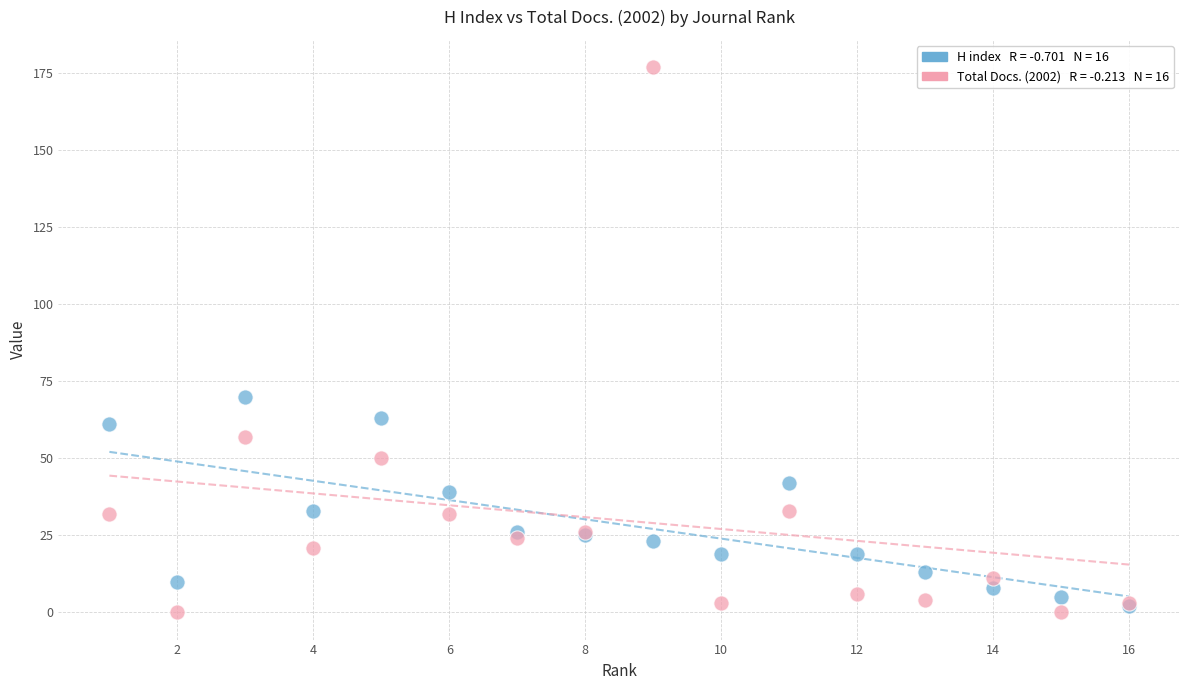

Across all series, what Y value is closest to 88?

70